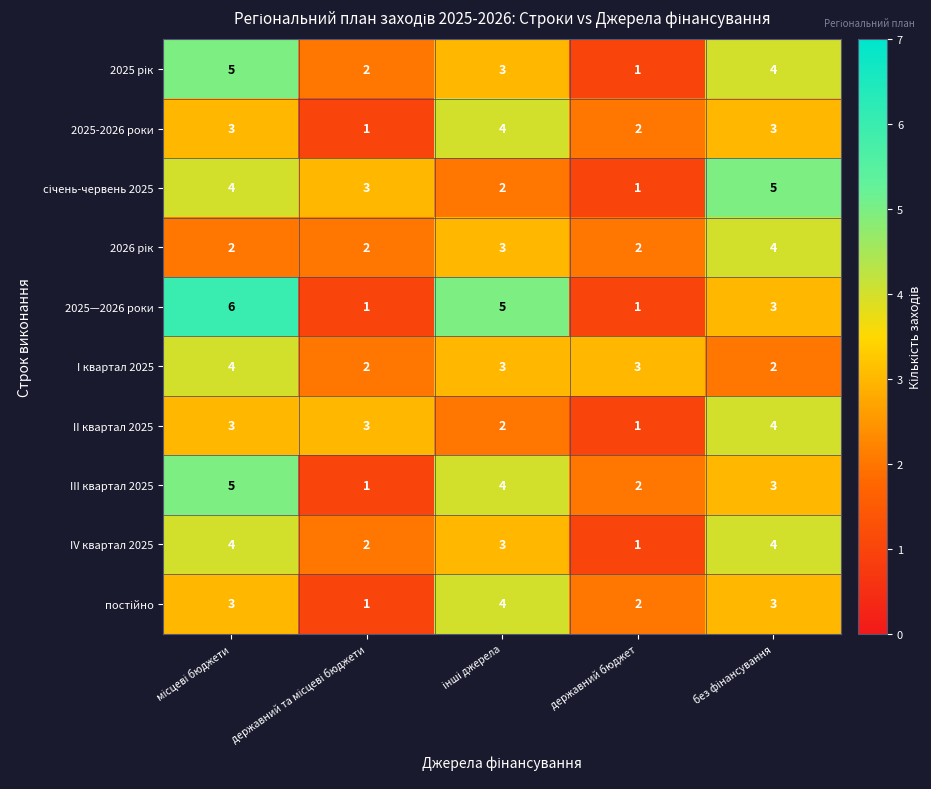

Which series has the largest total across all categories?

2025—2026 роки